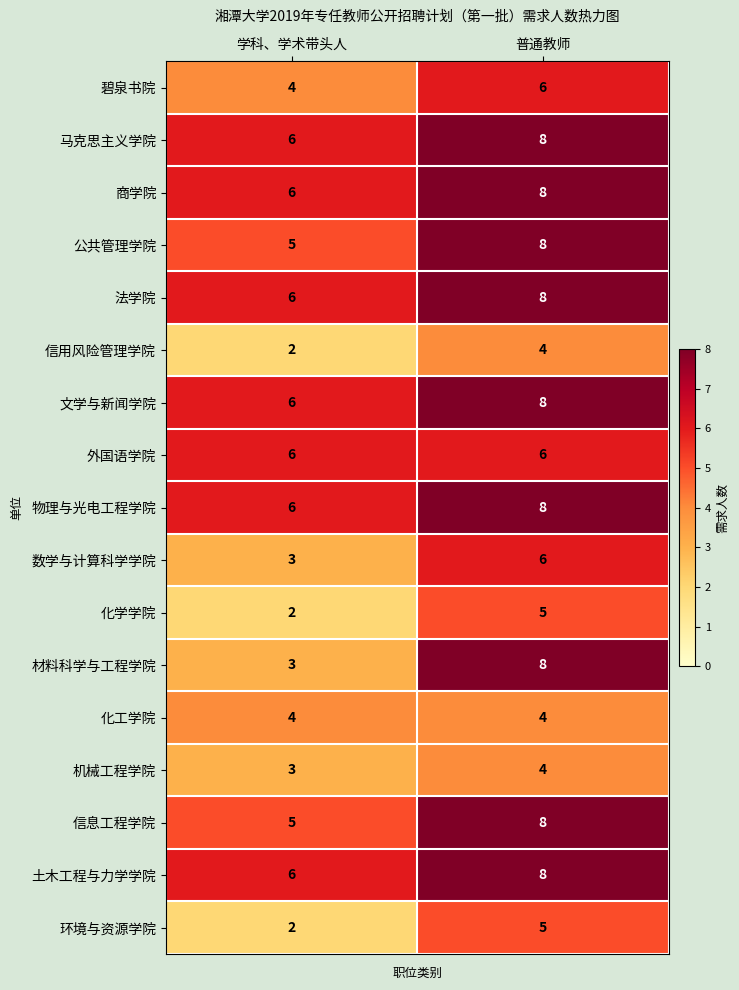

Which category has the lowest value across all series?

学科、学术带头人